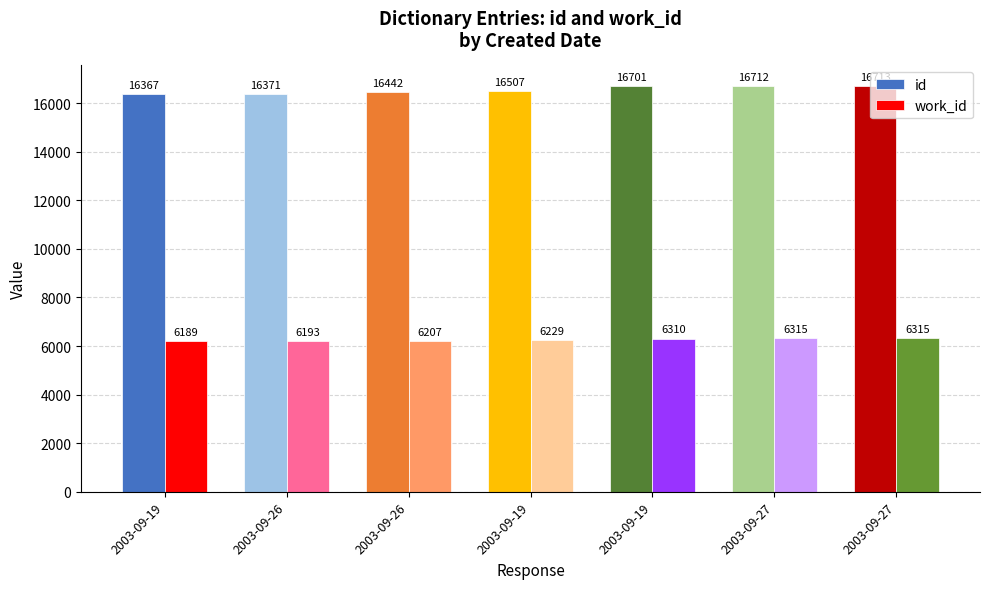

What is the difference between the highest and lowest values at 2003-09-19?

10178